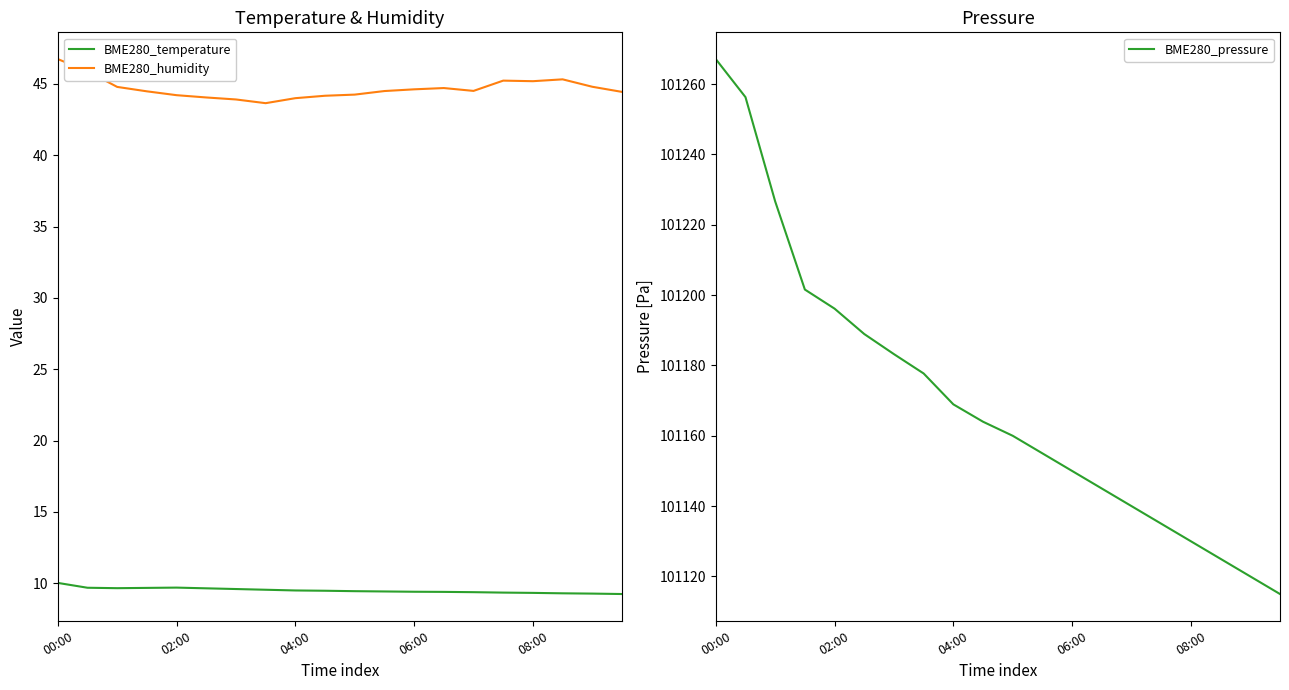

True or false: BME280_temperature and BME280_humidity intersect in this chart.

False